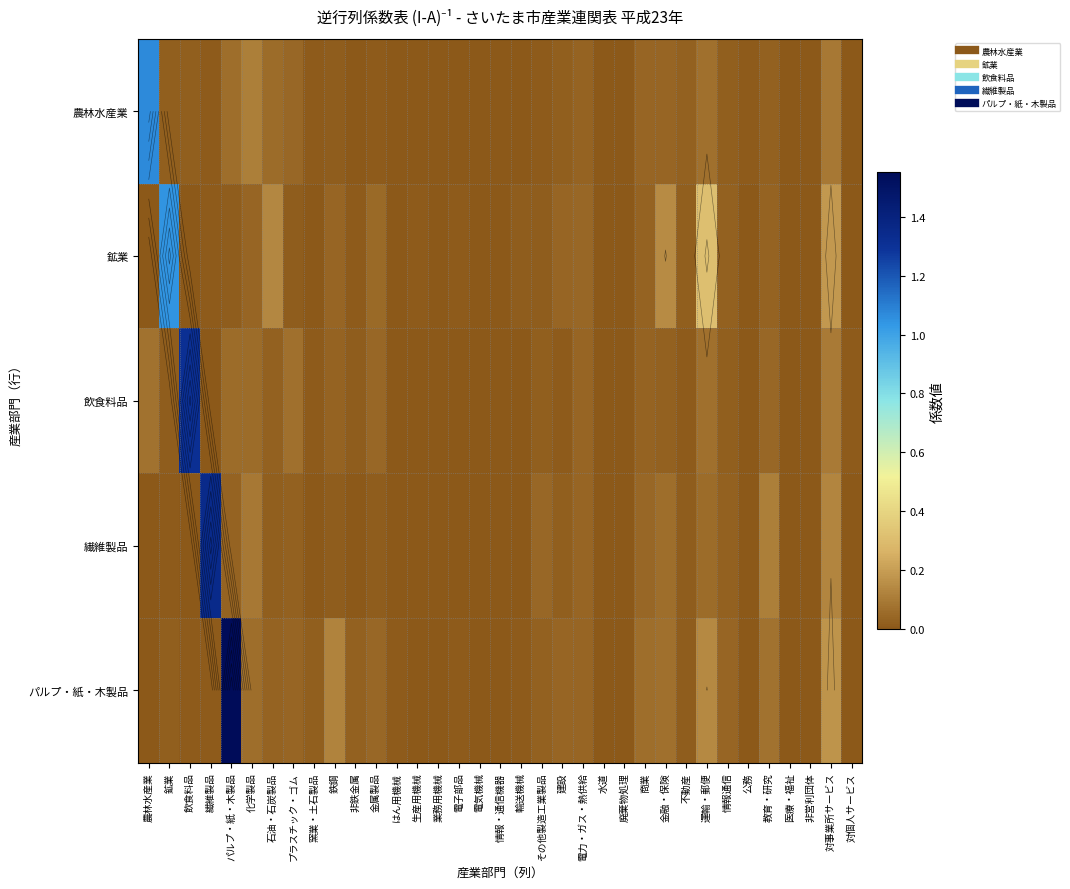

Where is 農林水産業 nearest to the value 0?

情報・通信機器